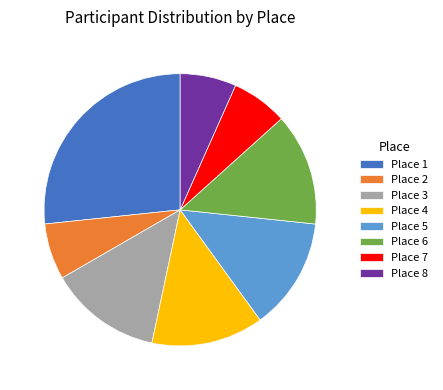

Which slice is the largest?

Place 1